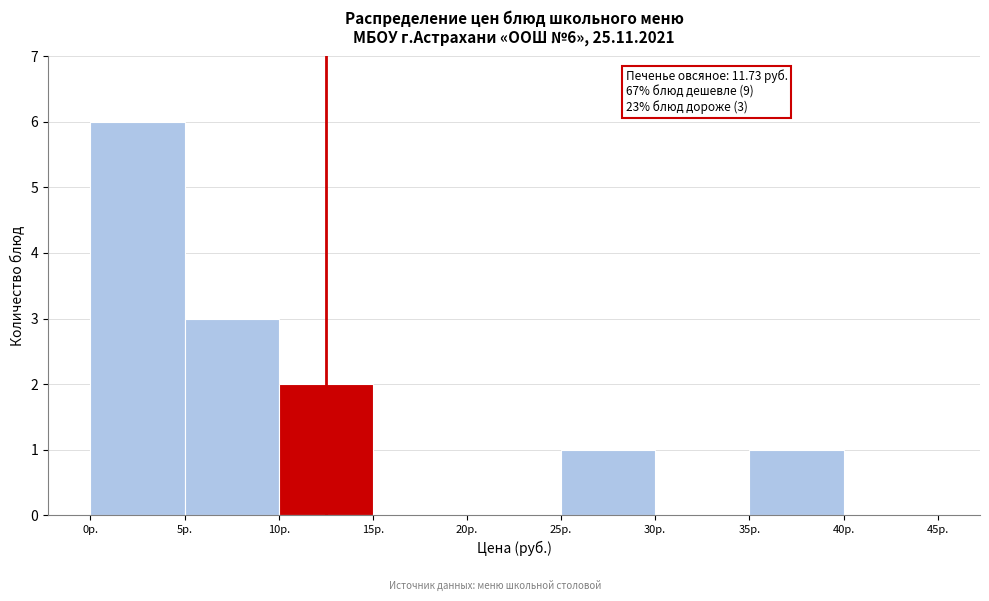

Over which range of the x-axis is the bar tallest?

0 to 5